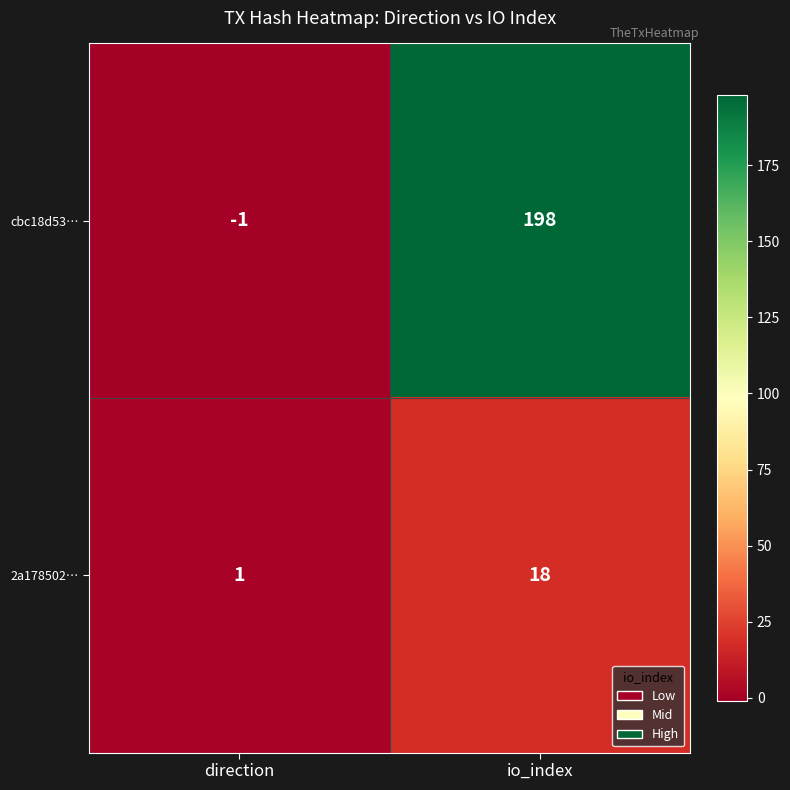

What is the sum of all 2a178502… values?

19